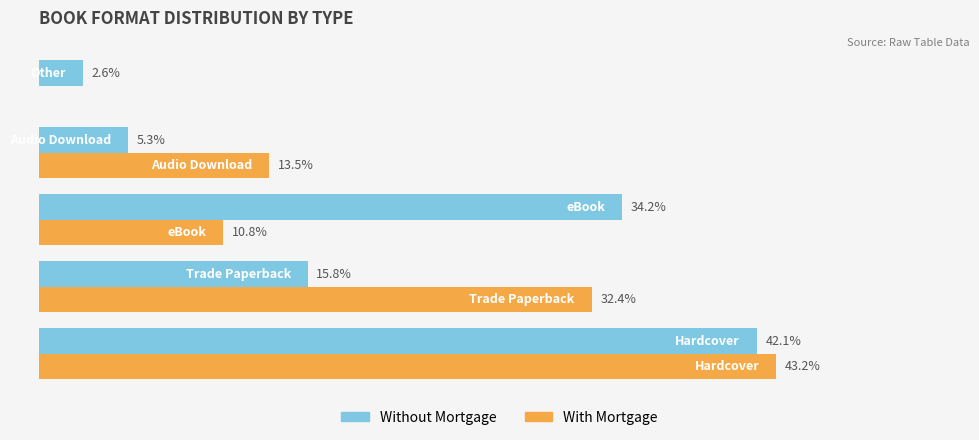

What are all the series names shown in the legend?

Without Mortgage, With Mortgage